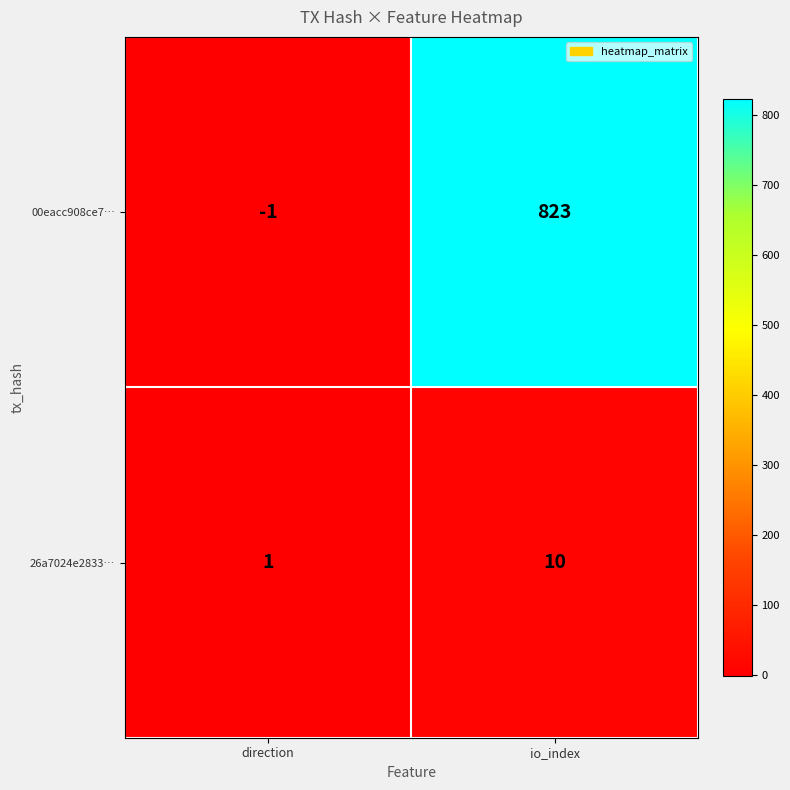

The value of 00eacc908ce7… at direction is -2. True or false?

False